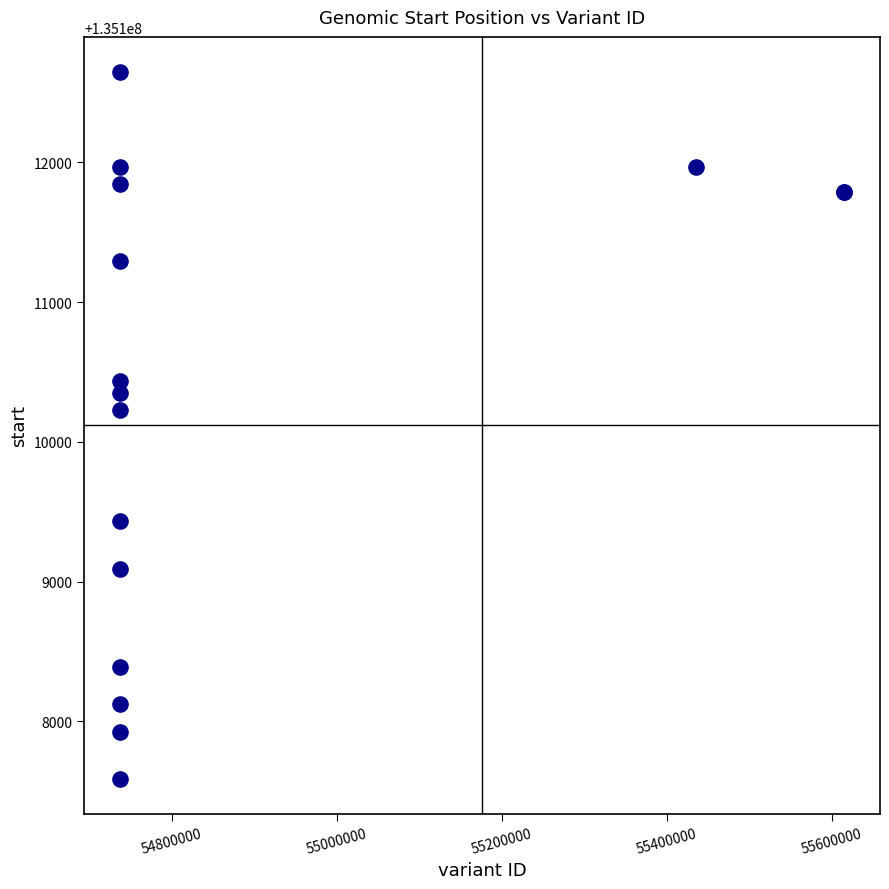

What Y value in the scatter plot is closest to 135110117?

135110229